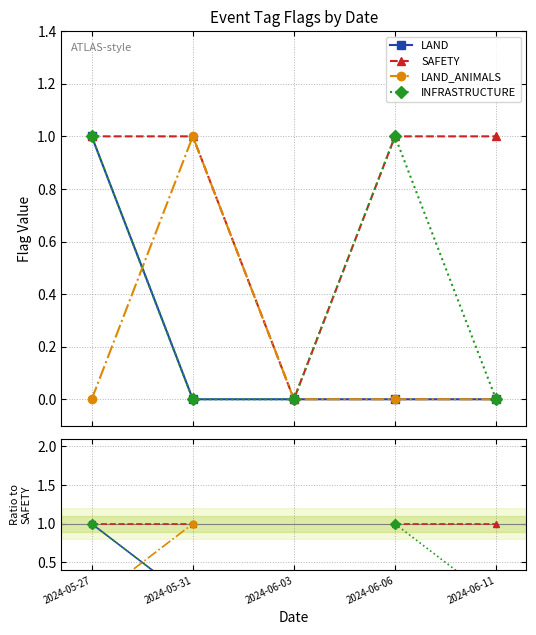

How many lines are shown in the chart?

4